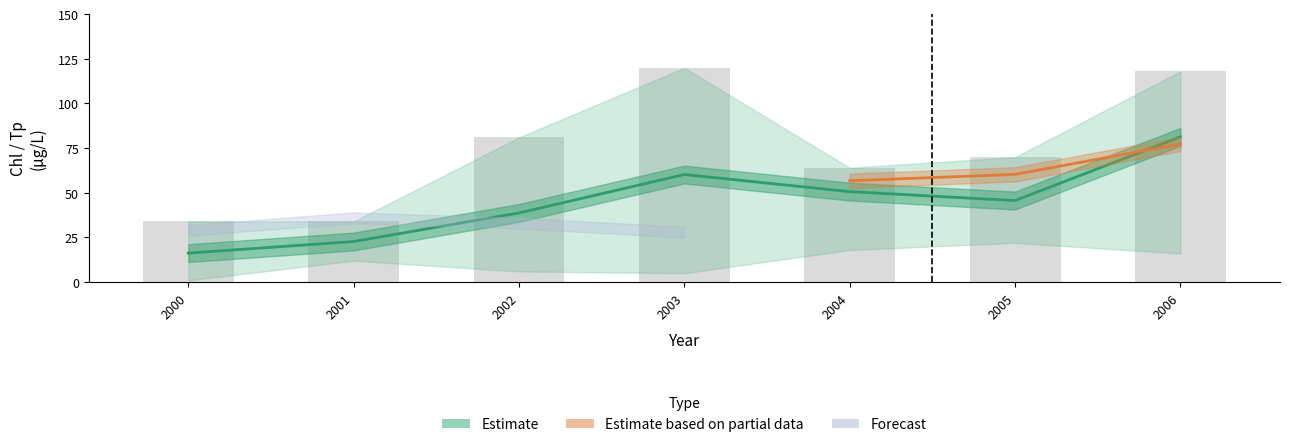

What is the difference between the Chl_upper values at 2006 and 2001?

84.0